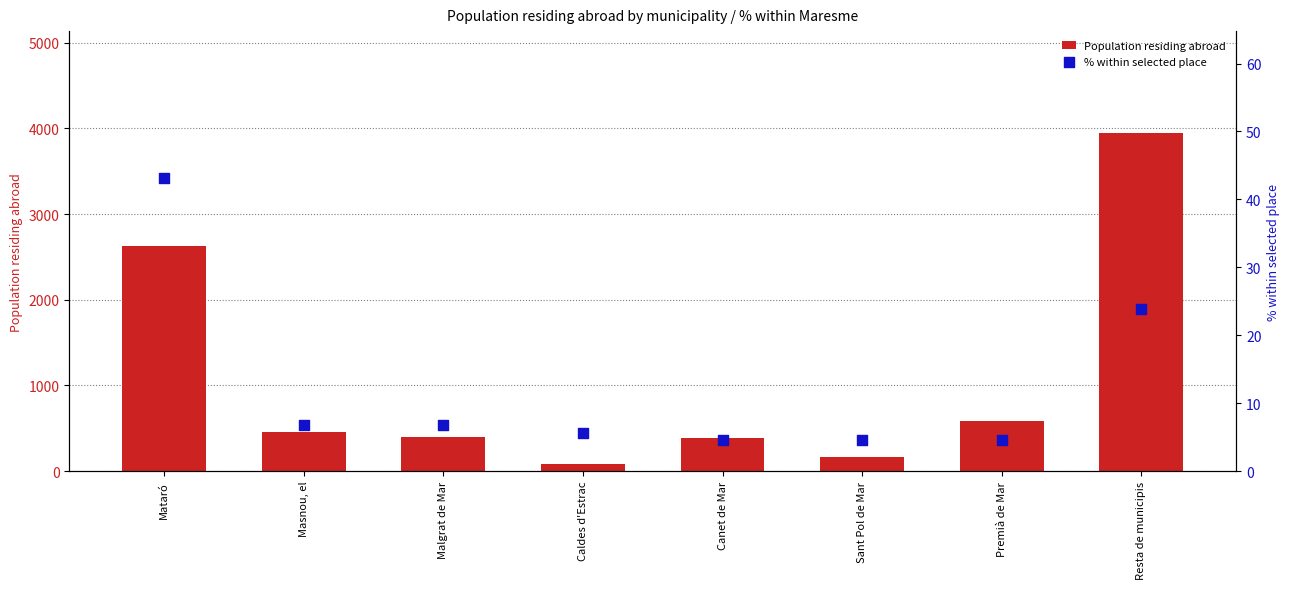

Which series has the widest spread of Y values?

Population residing abroad